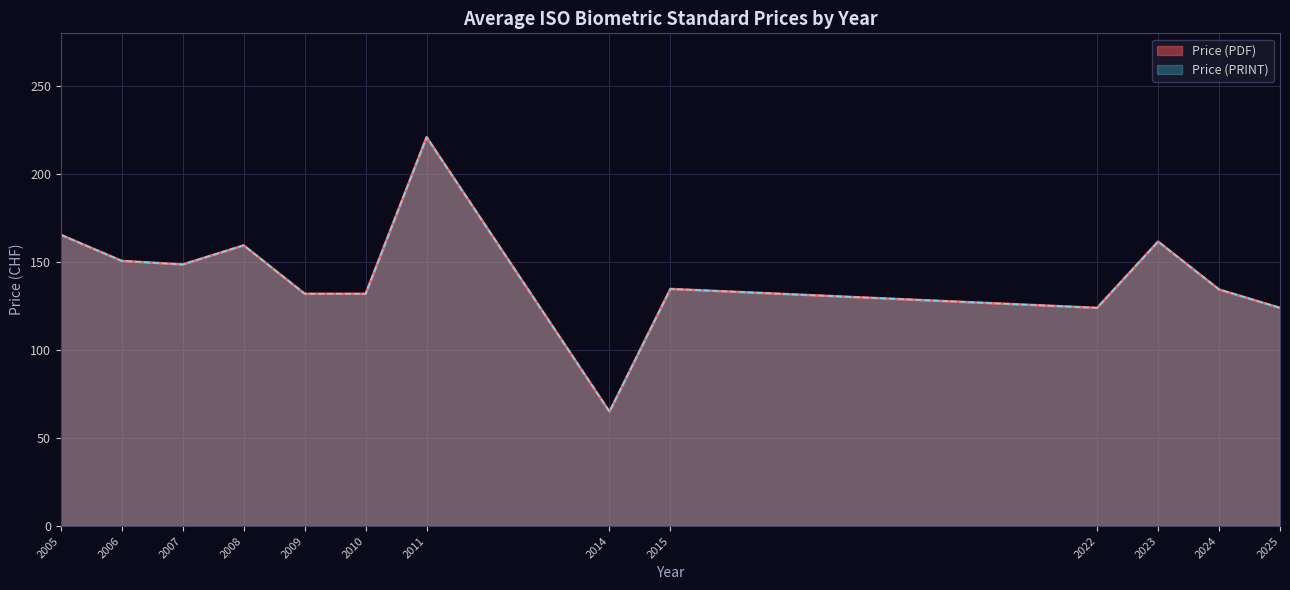

Does the chart display data point markers on the line(s)?

No